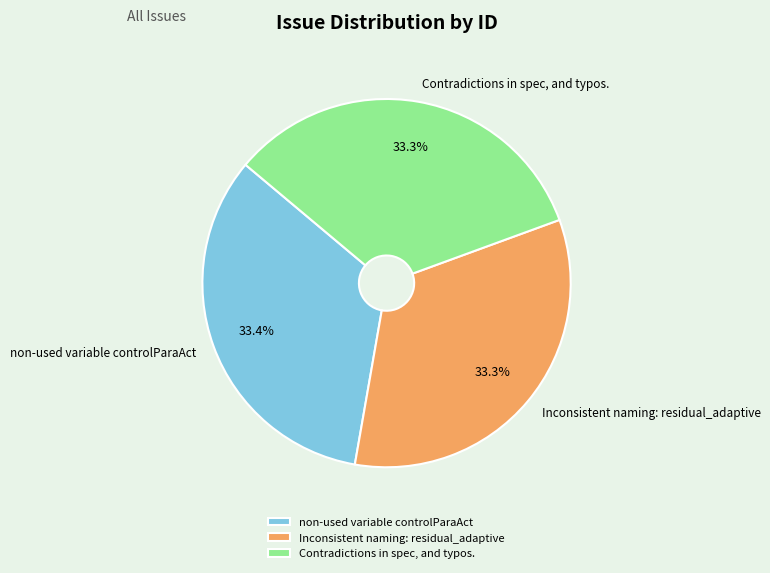

Is Inconsistent naming: residual_adaptive the majority of the pie?

No